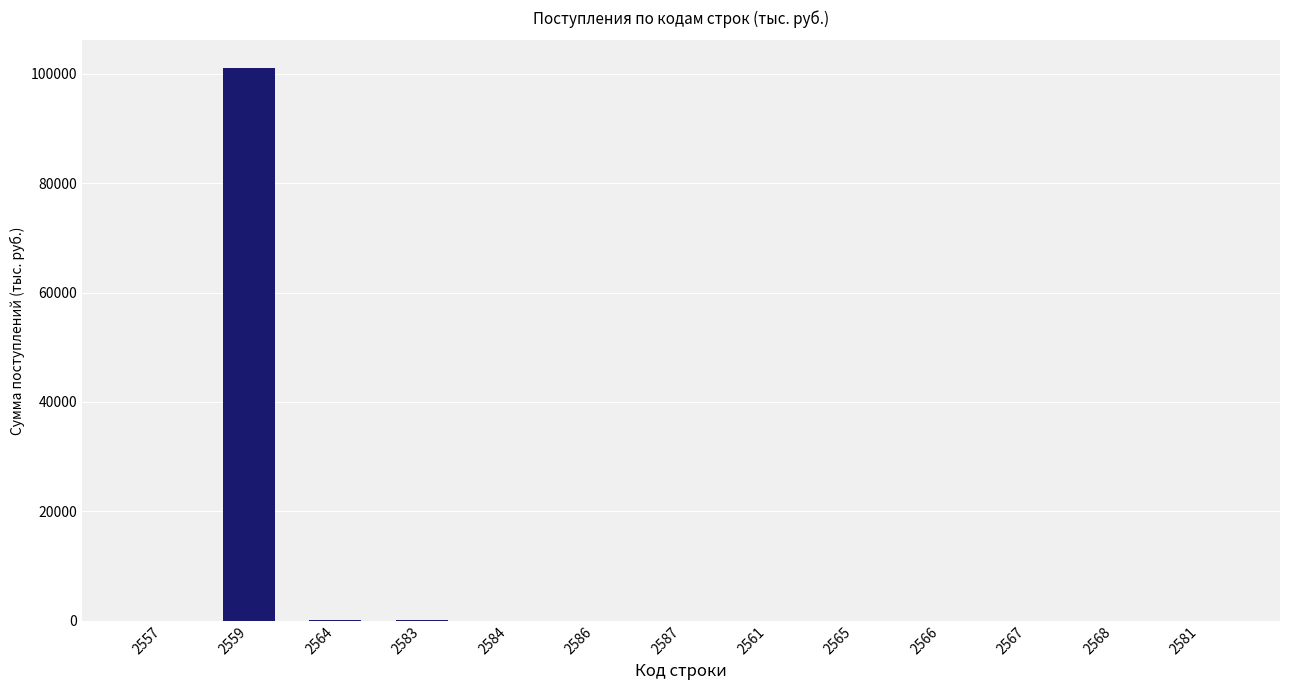

The value at 2565 is 60026. True or false?

False